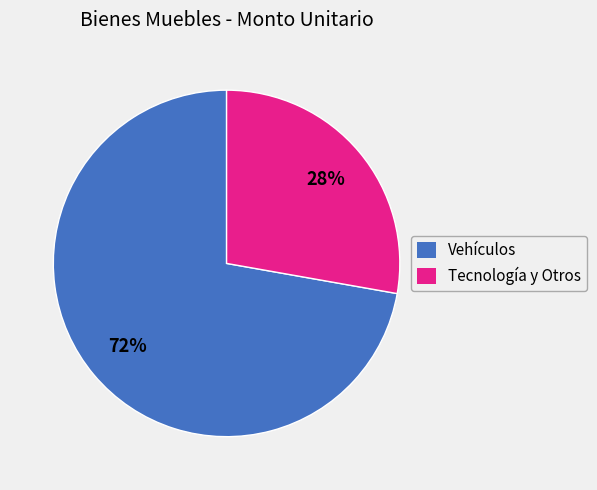

How many segments does this pie chart have?

2